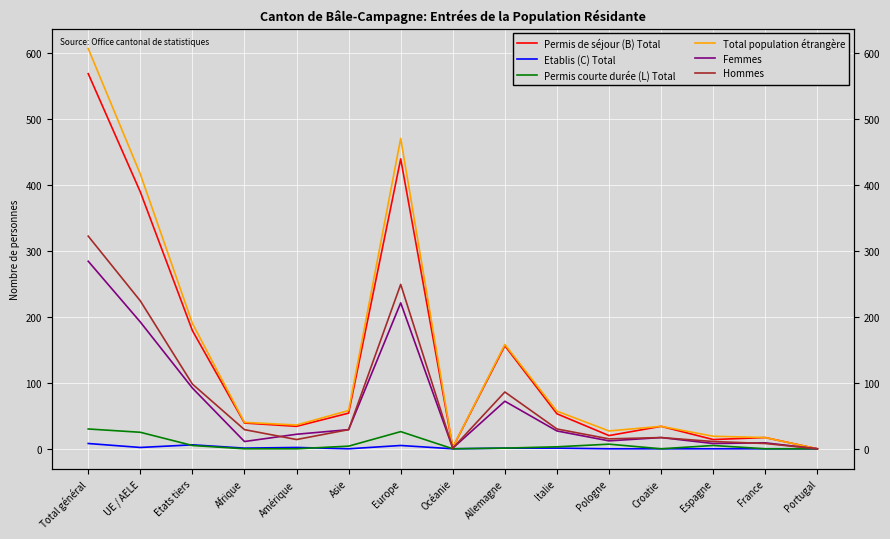

What are all the series names shown in the legend?

Permis de séjour (B) Total, Etablis (C) Total, Permis courte durée (L) Total, Total population étrangère, Femmes, Hommes